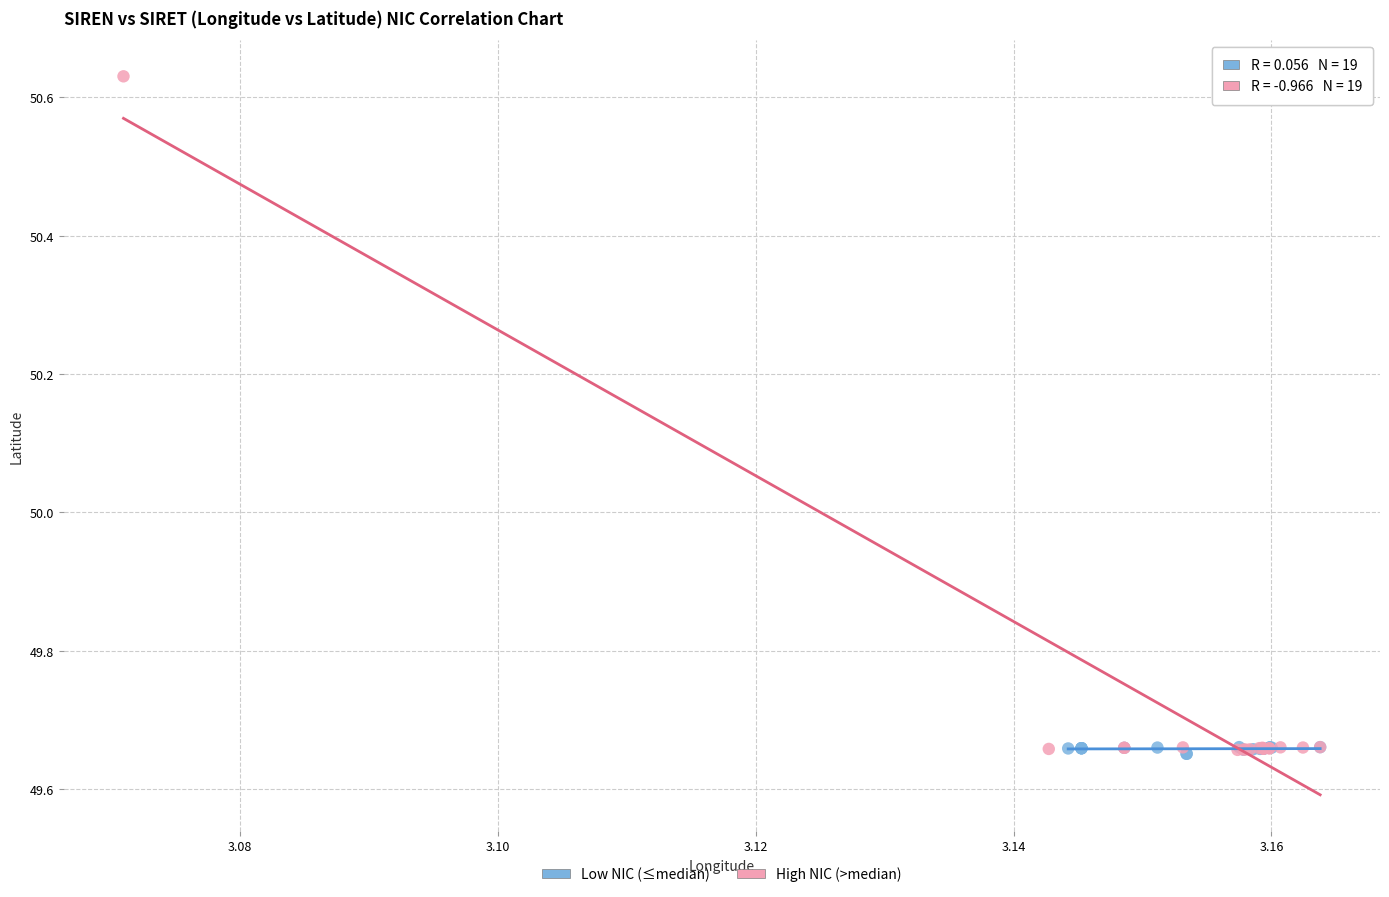

Which series reaches the maximum Y coordinate?

High NIC (>median)